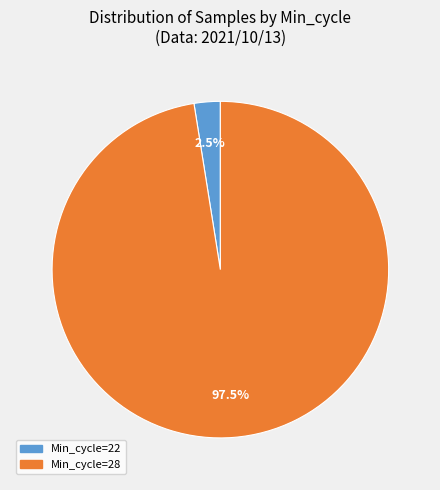

Is there a majority slice in this chart?

Yes